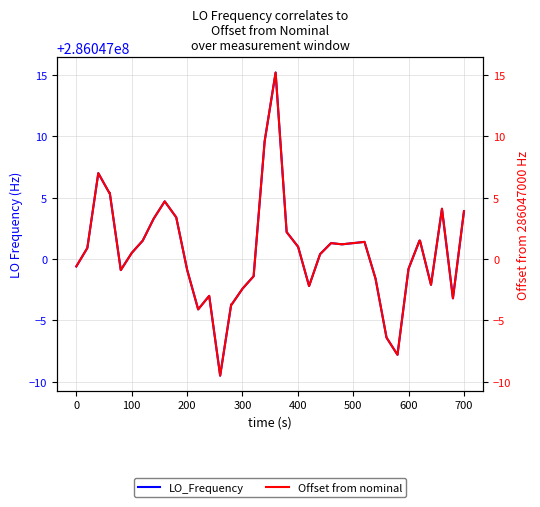

Rank the series by their average value, from lowest to highest.

Offset from nominal, LO_Frequency